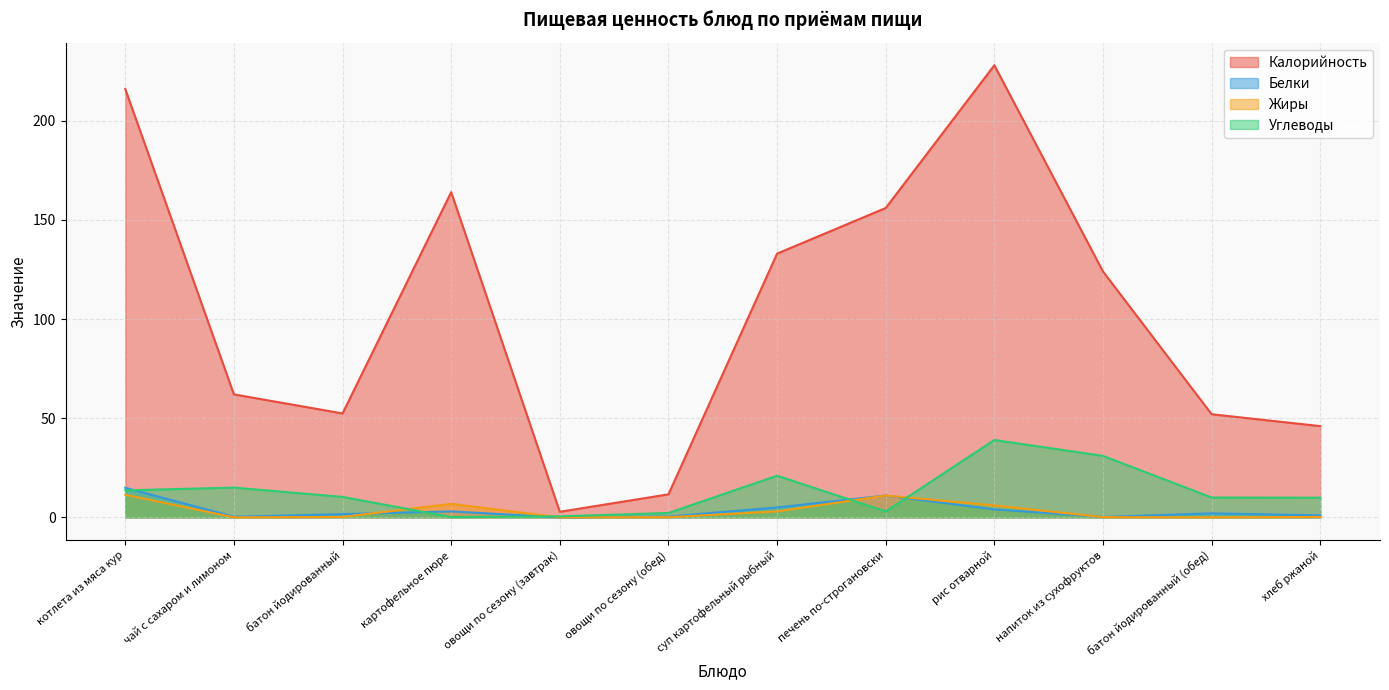

At how many categories does at least one series exceed 112?

6